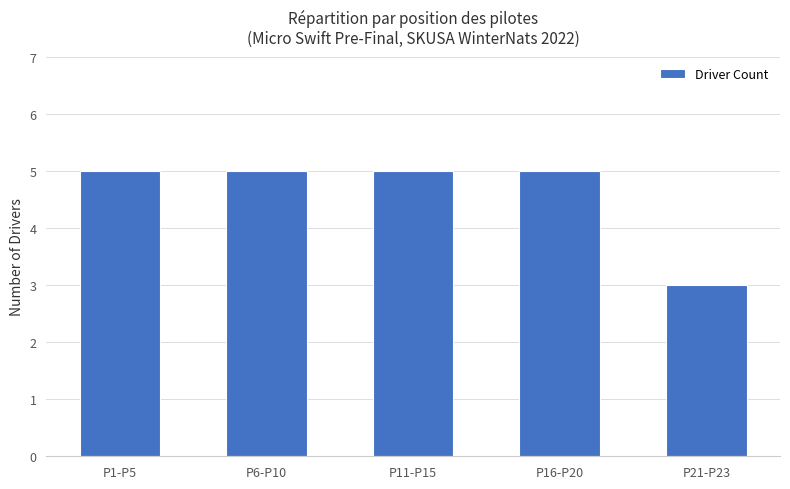

True or false: the data shows 9 at P11-P15.

False